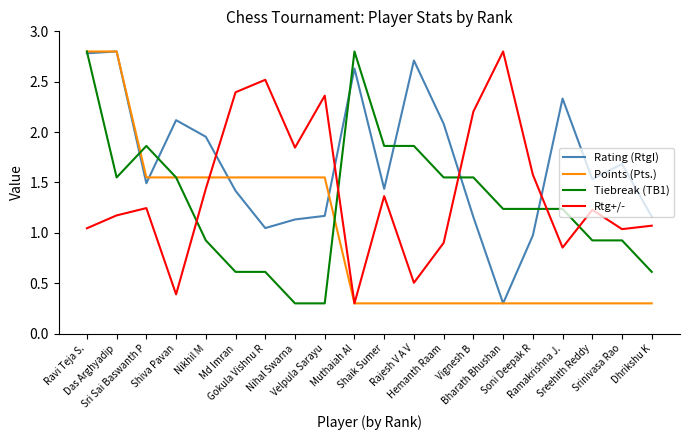

At how many categories does at least one series exceed 1?

20